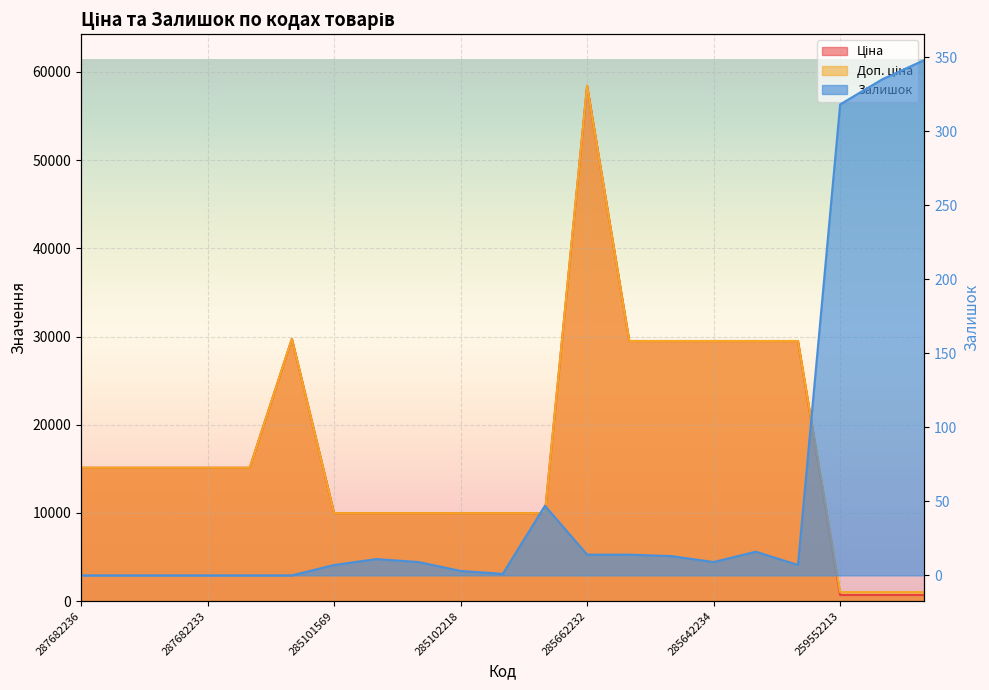

Is it true that Ціна equals 102932.7 at 285662232?

False